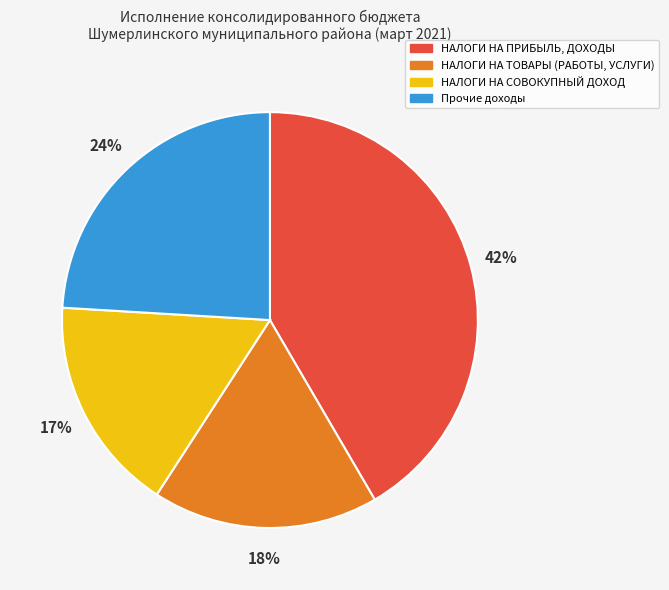

Is it true that НАЛОГИ НА ТОВАРЫ (РАБОТЫ, УСЛУГИ) is 18% of the pie?

True